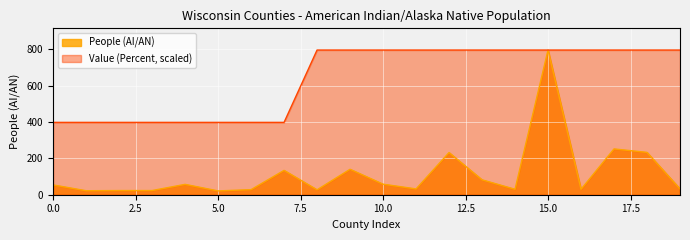

Reading right to left, what are all the values shown in this chart?

People (AI/AN): 32	233	252	30	796	30	82	232	32	58	140	27	134	28	21	57	23	23	22	54
Value (Percent): 796	796	796	796	796	796	796	796	796	796	796	796	398	398	398	398	398	398	398	398